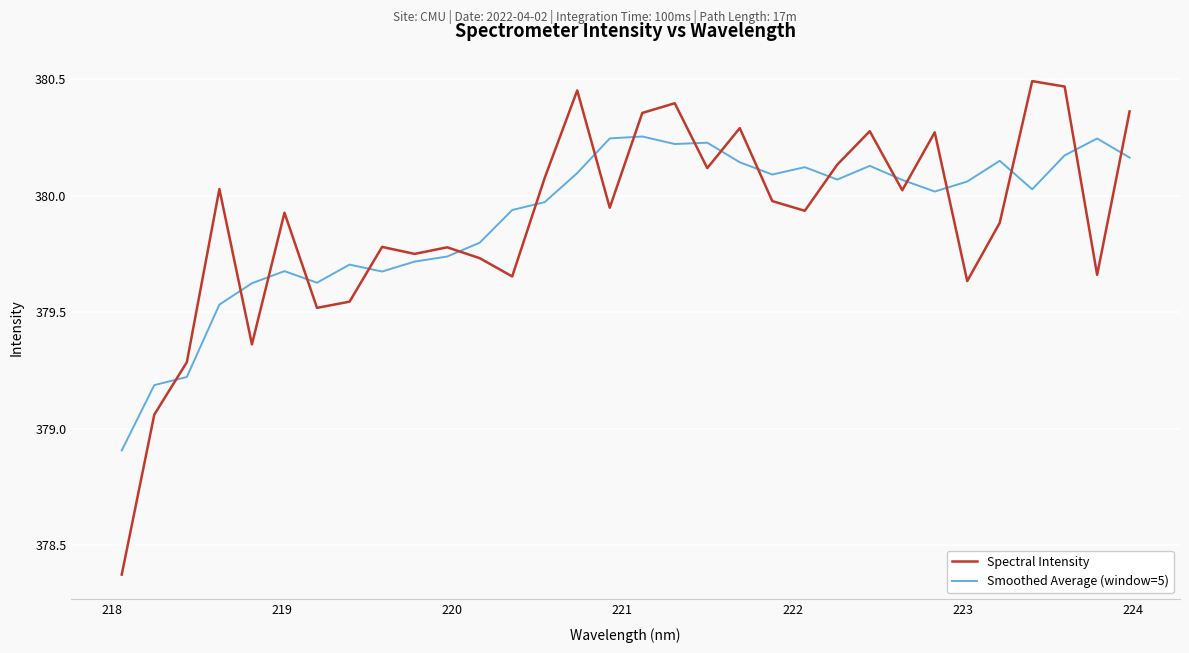

At how many categories does at least one series exceed 378?

32